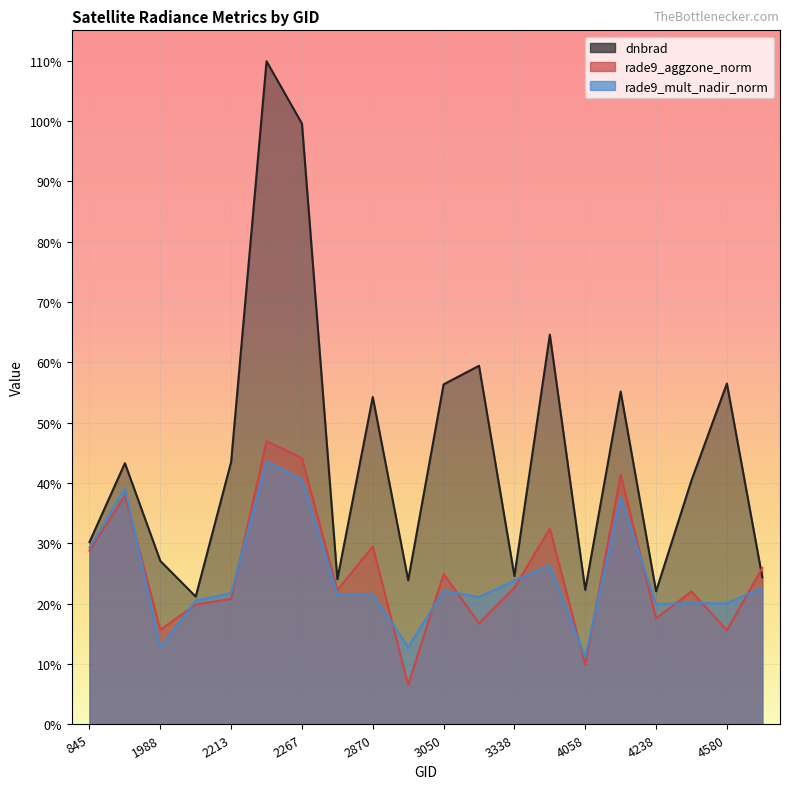

What is the difference between the dnbrad values at 2213 and 1988?

0.2